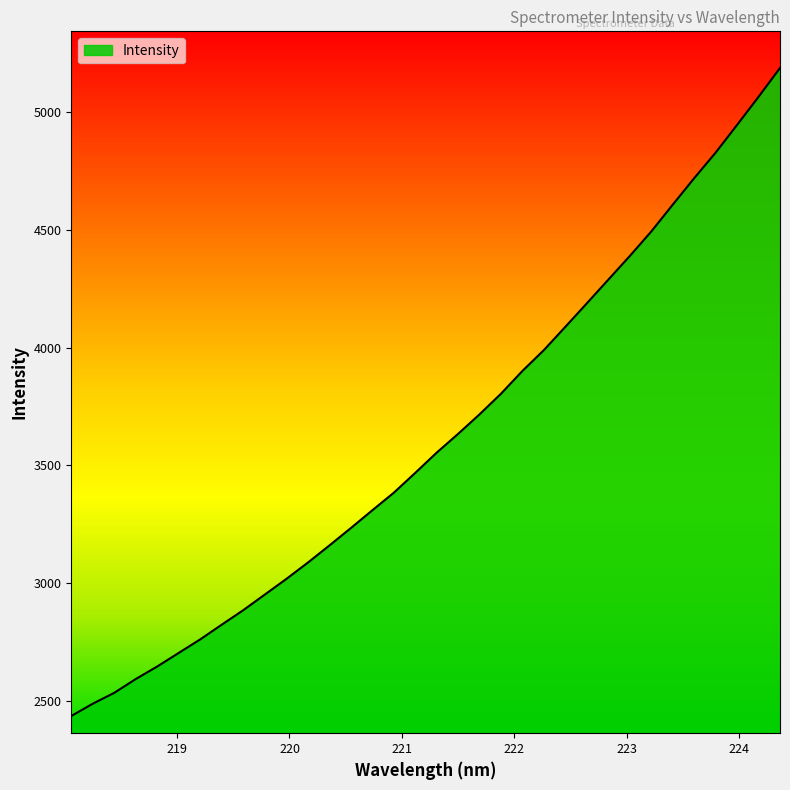

What is the difference between the maximum and minimum values?

2754.1